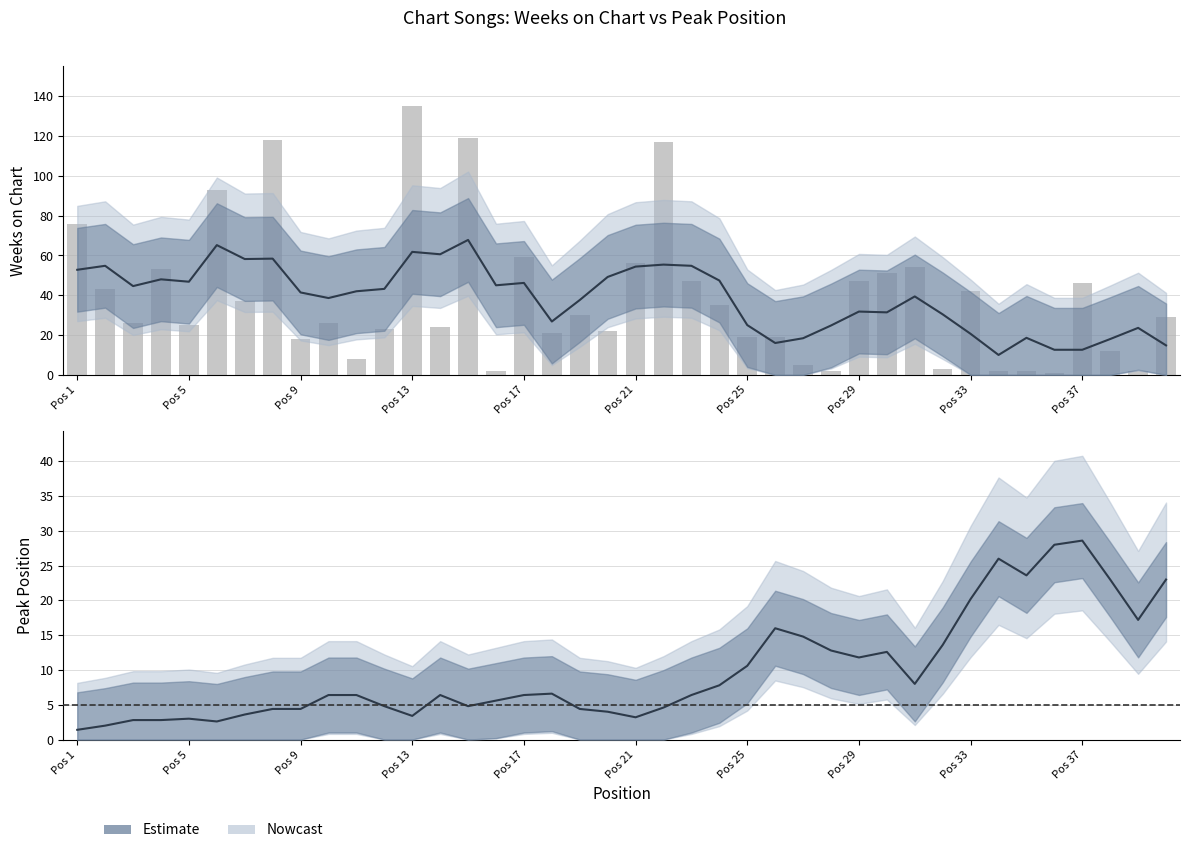

What is the value of the 21st bar from the left?

56